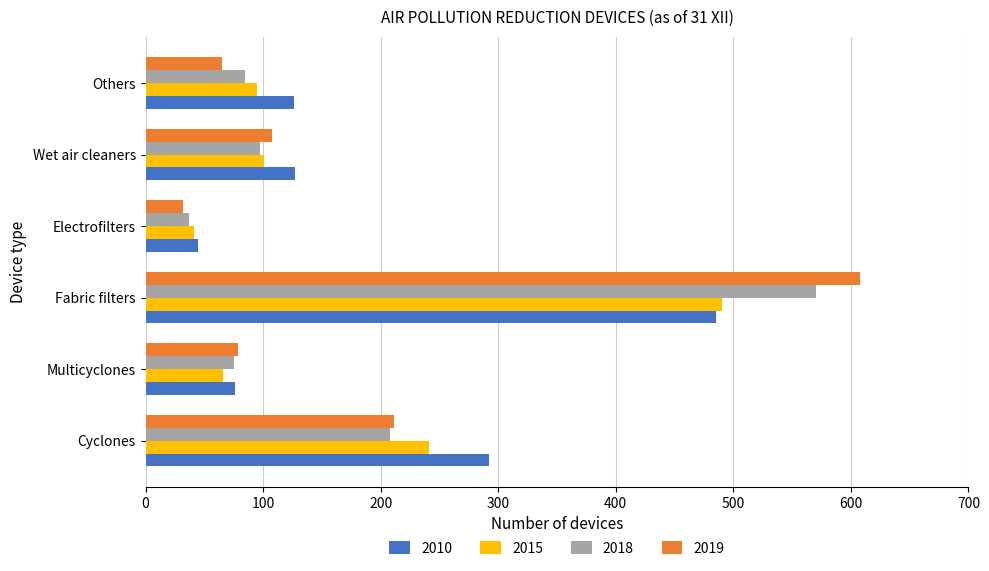

The 2019 series shows 990 at Fabric filters. True or false?

False